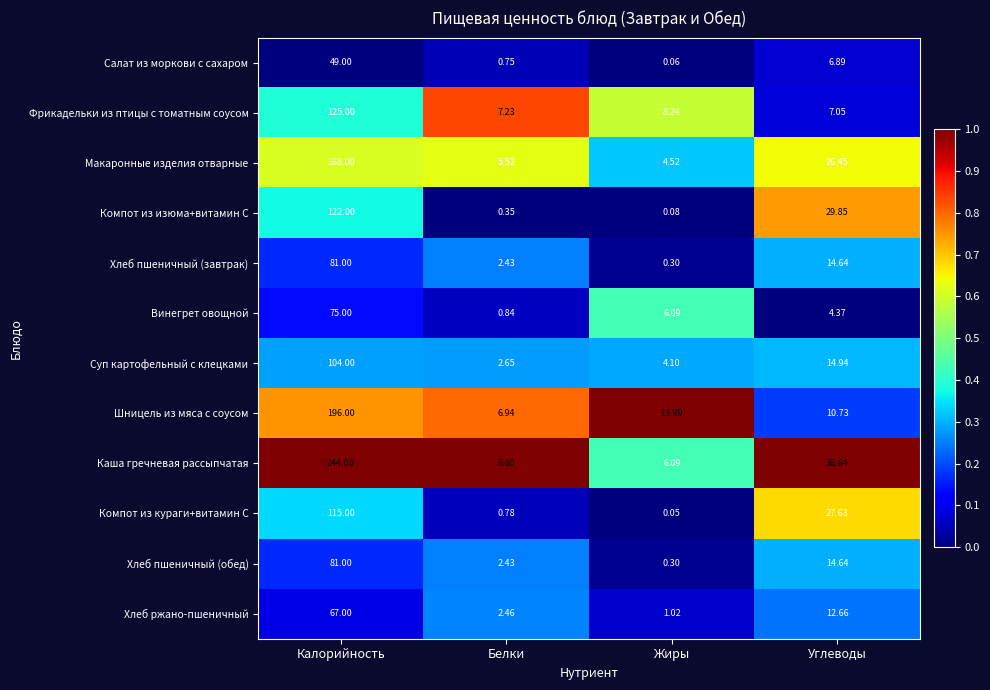

List the labels in order of Суп картофельный с клецками value, largest first.

Калорийность, Углеводы, Жиры, Белки